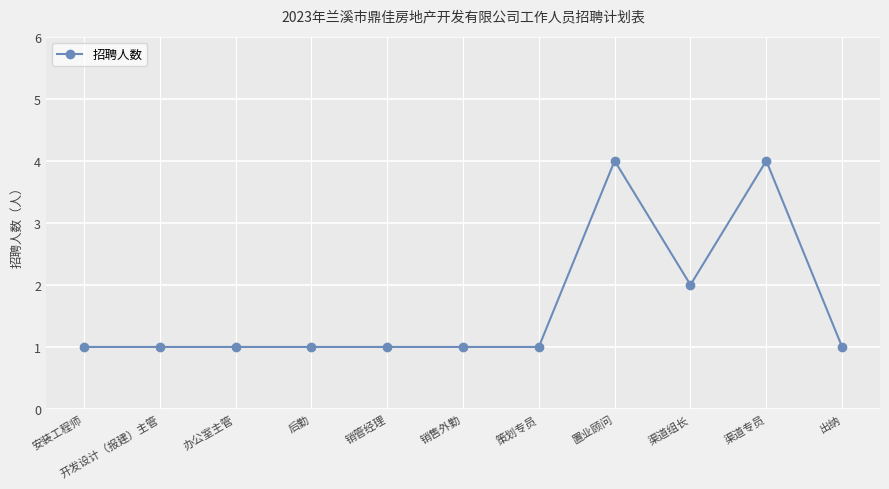

True or false: the data has more than 1 interior local peaks.

True